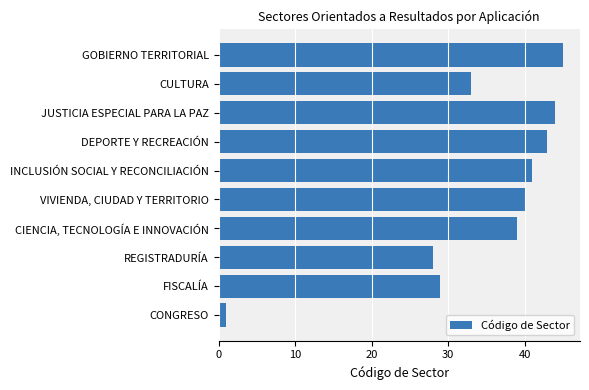

The chart shows a value of 51 at CULTURA. True or false?

False